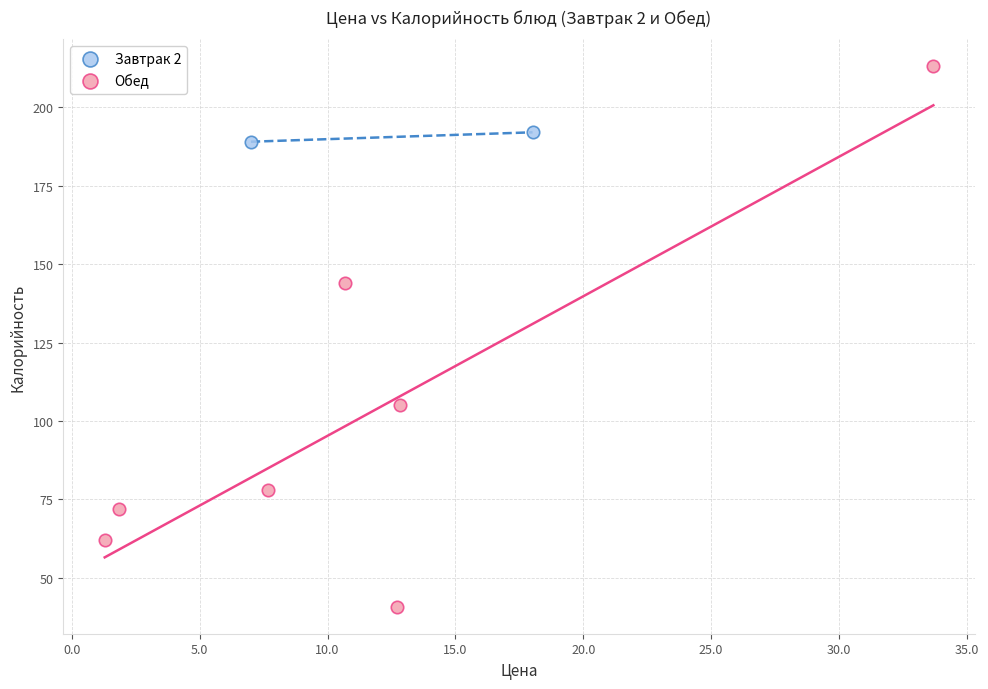

What are all the series names shown in the legend?

Завтрак 2, Обед